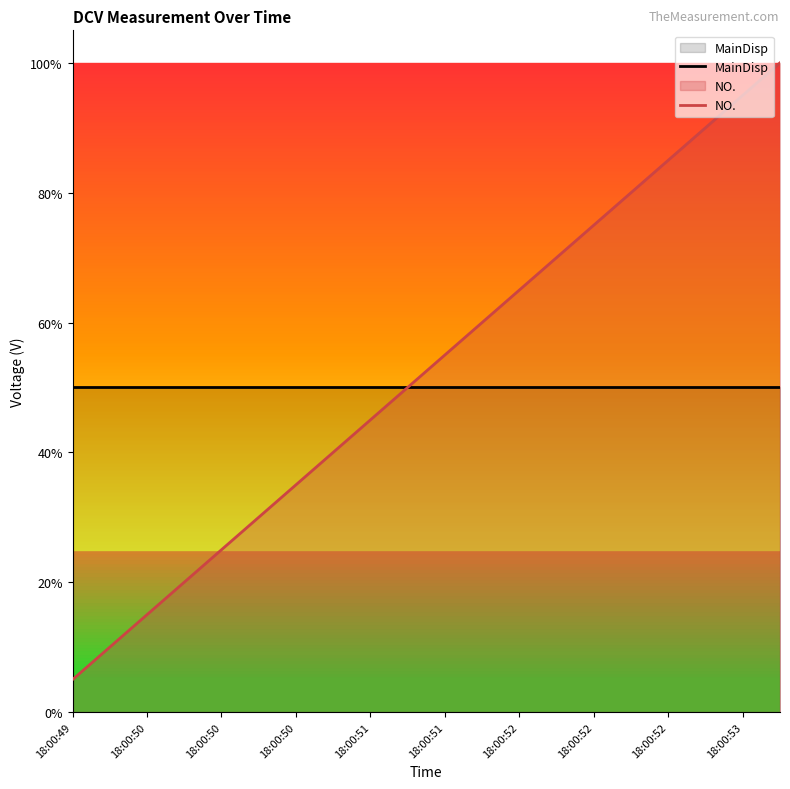

The MainDisp series shows 0.3 at 18:00:50. True or false?

False